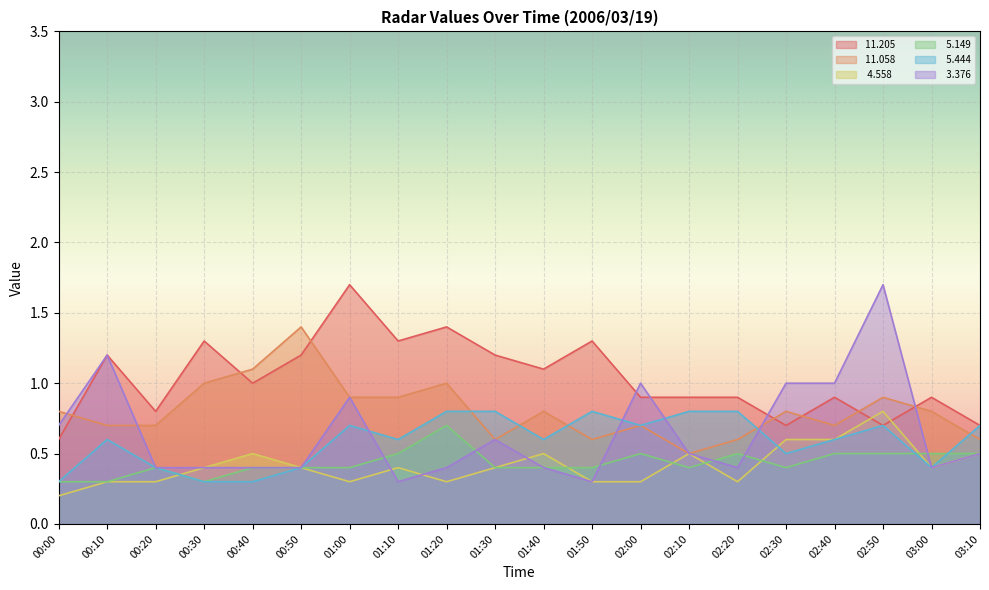

What is the label of the 18th point from the left?

02:50